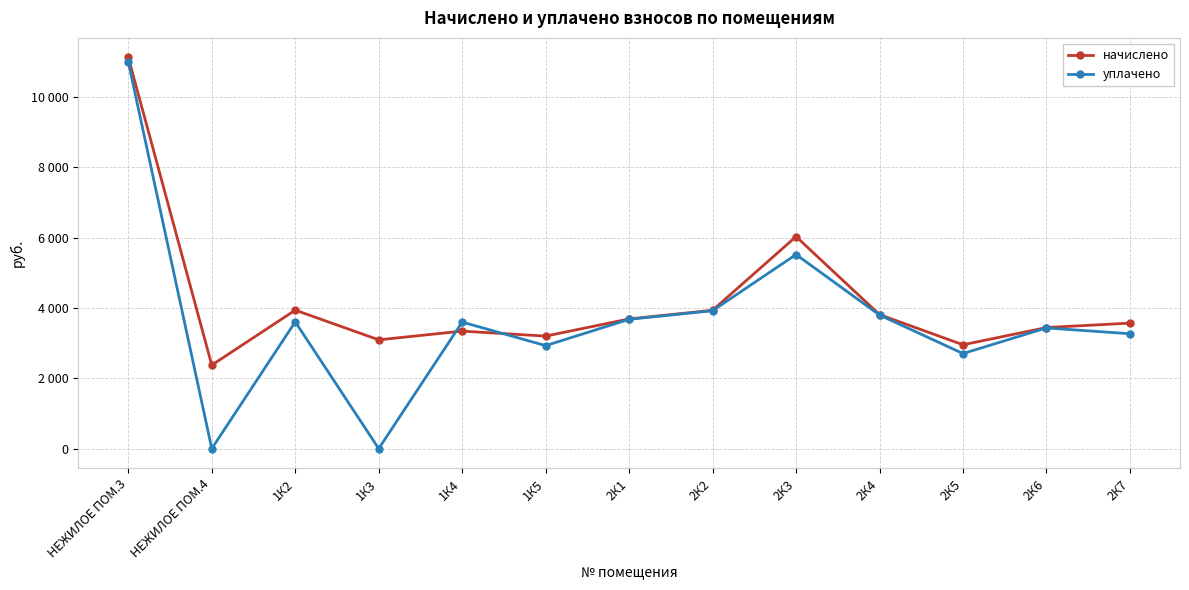

Reading right to left, transcribe all the data shown in this chart.

начислено: 2К7=3570.5	2К6=3444.8	2К5=2954.9	2К4=3813.0	2К3=6032.9	2К2=3936.1	2К1=3689.9	1К5=3201.1	1К4=3342.7	1К3=3095.3	1К2=3939.8	НЕЖИЛОЕ ПОМ.4=2376.2	НЕЖИЛОЕ ПОМ.3=11130.0
уплачено: 2К7=3268.3	2К6=3433.9	2К5=2704.8	2К4=3800.9	2К3=5522.2	2К2=3923.7	2К1=3678.2	1К5=2930.2	1К4=3600.0	1К3=0.0	1К2=3606.4	НЕЖИЛОЕ ПОМ.4=0.0	НЕЖИЛОЕ ПОМ.3=11000.0